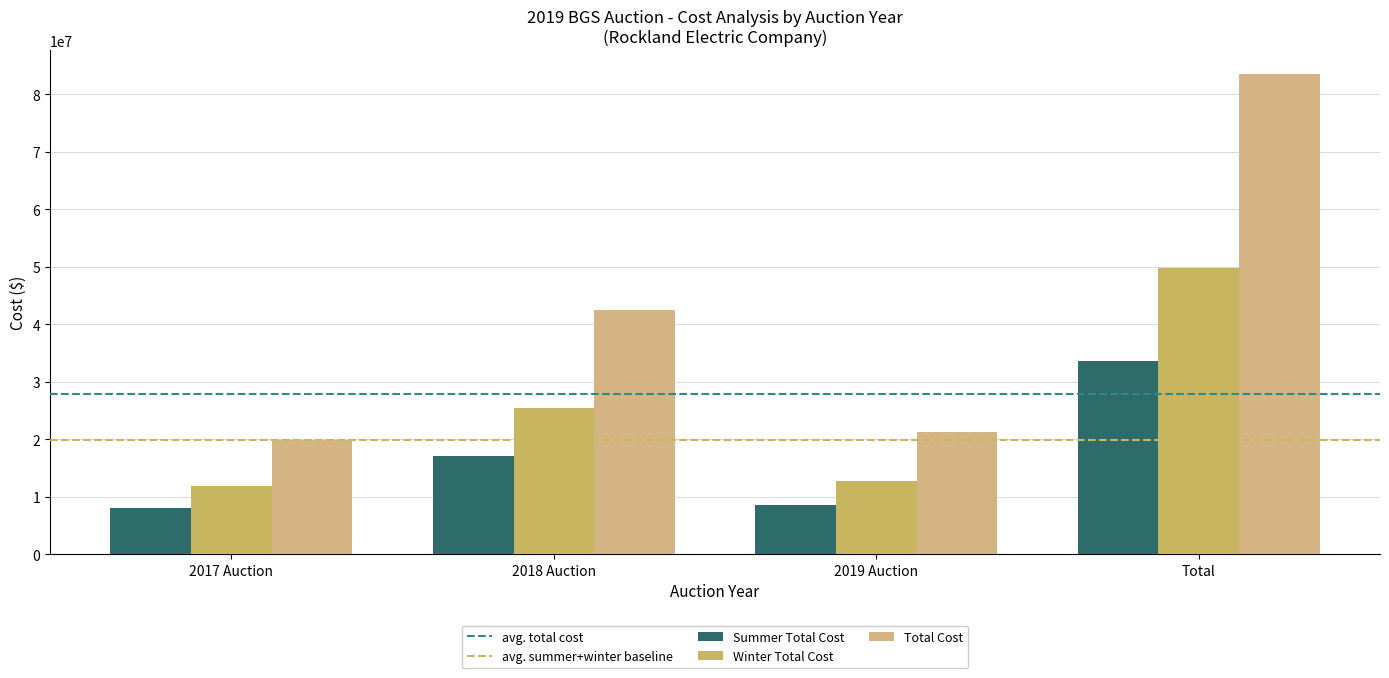

What is the spread (max minus min) of values at 2018 Auction?

25313200